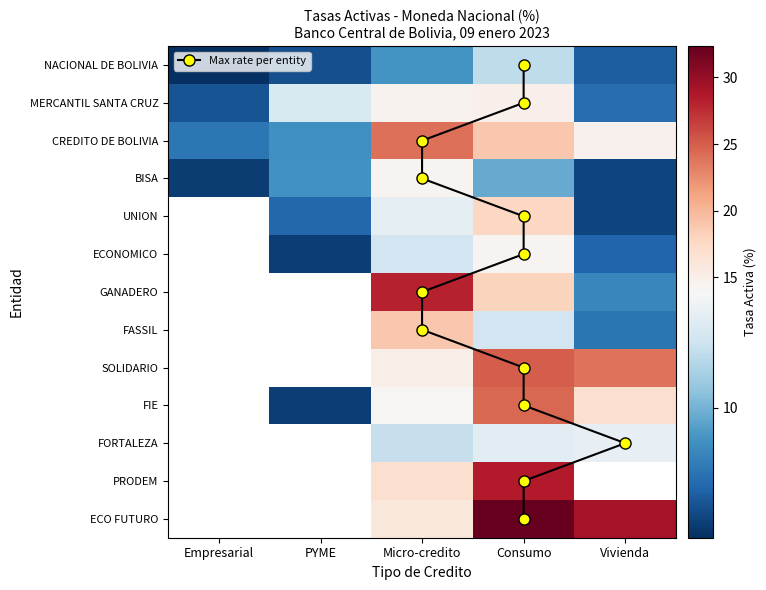

What is the difference between the ECONOMICO values at Consumo and PYME?

8.2